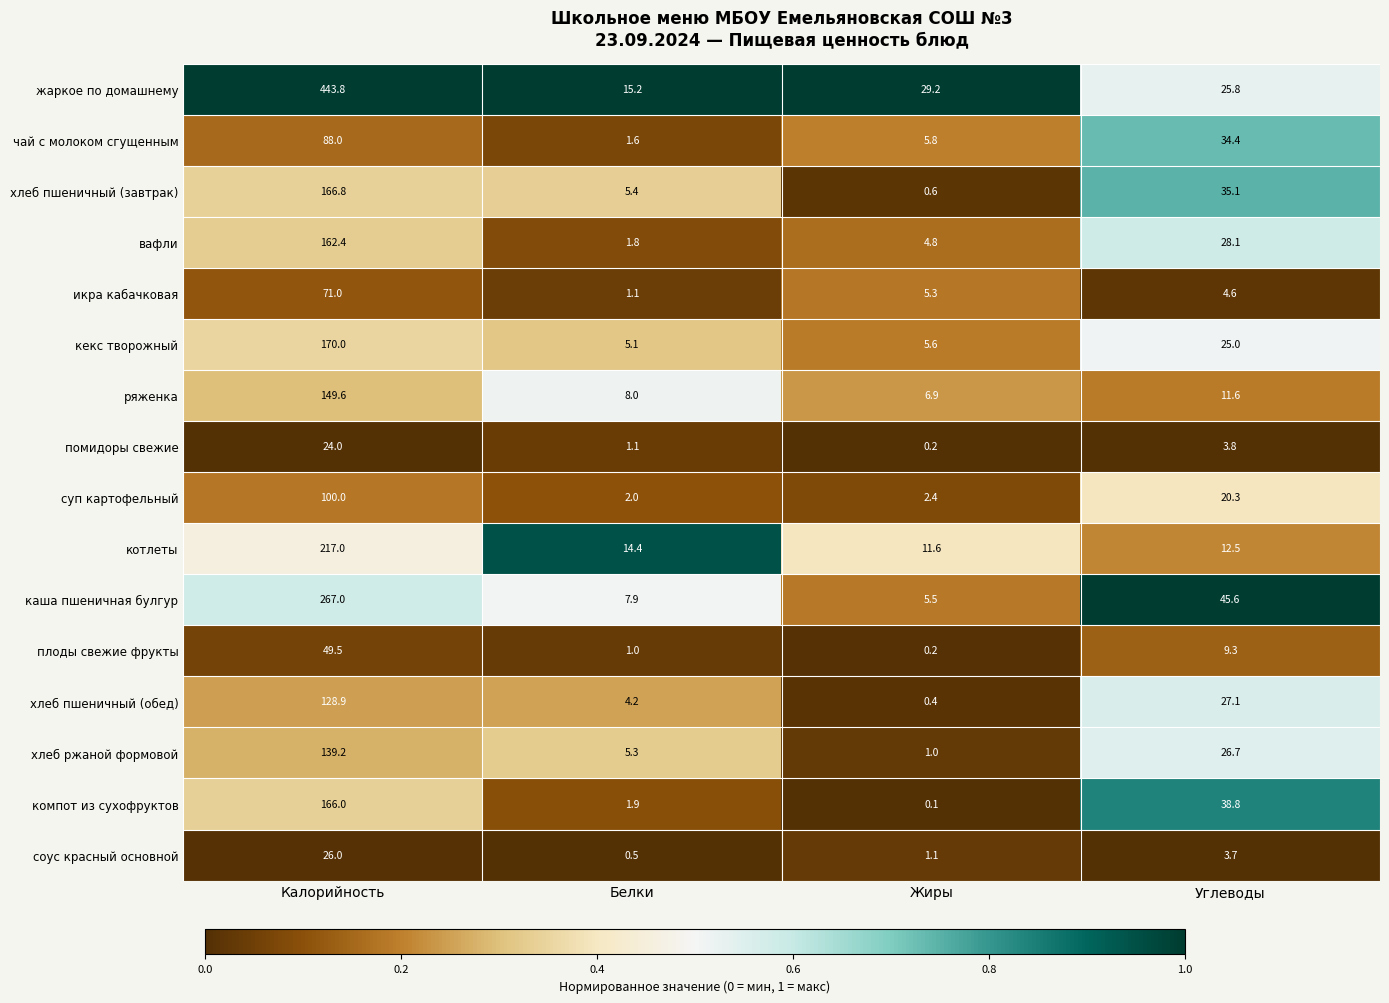

List the series in order of their peak value, highest first.

жаркое по домашнему, каша пшеничная булгур, котлеты, кекс творожный, хлеб пшеничный (завтрак), компот из сухофруктов, вафли, ряженка, хлеб ржаной формовой, хлеб пшеничный (обед), суп картофельный, чай с молоком сгущенным, икра кабачковая, плоды свежие фрукты, соус красный основной, помидоры свежие